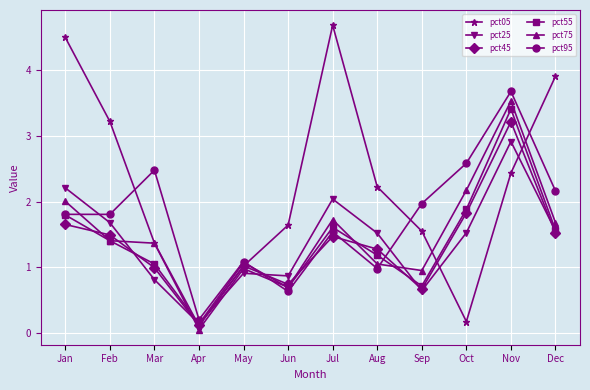

What is the sum of all pct45 values?

16.0